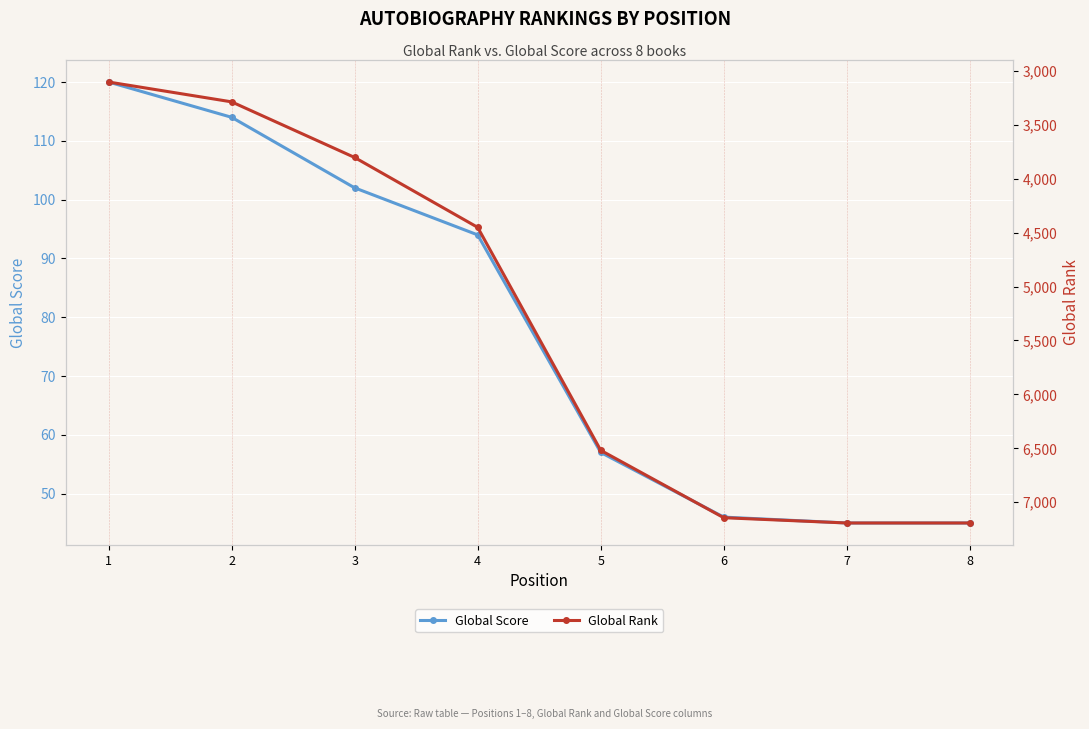

True or false: Global Score has more than 0 interior local peaks.

False